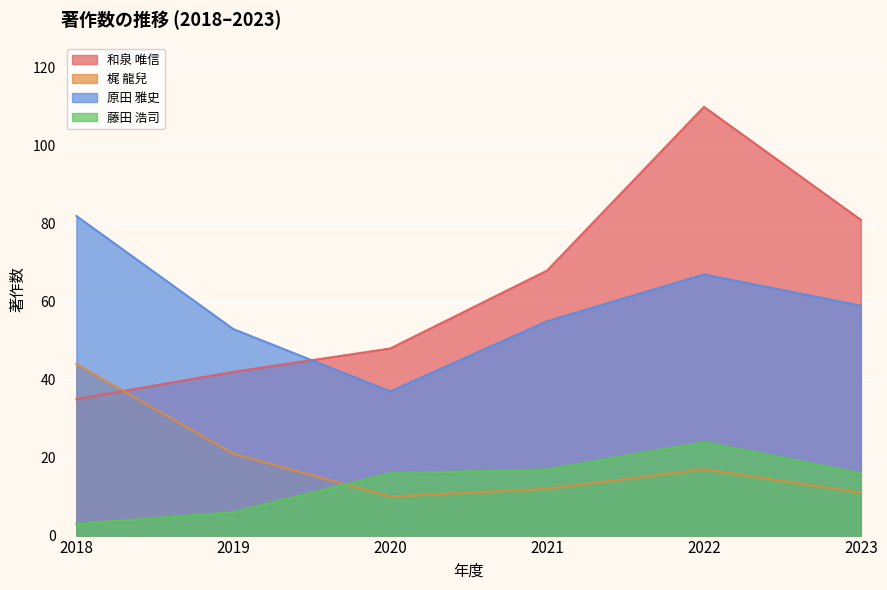

Where do 和泉 唯信 and 原田 雅史 first cross each other?

2019 and 2020